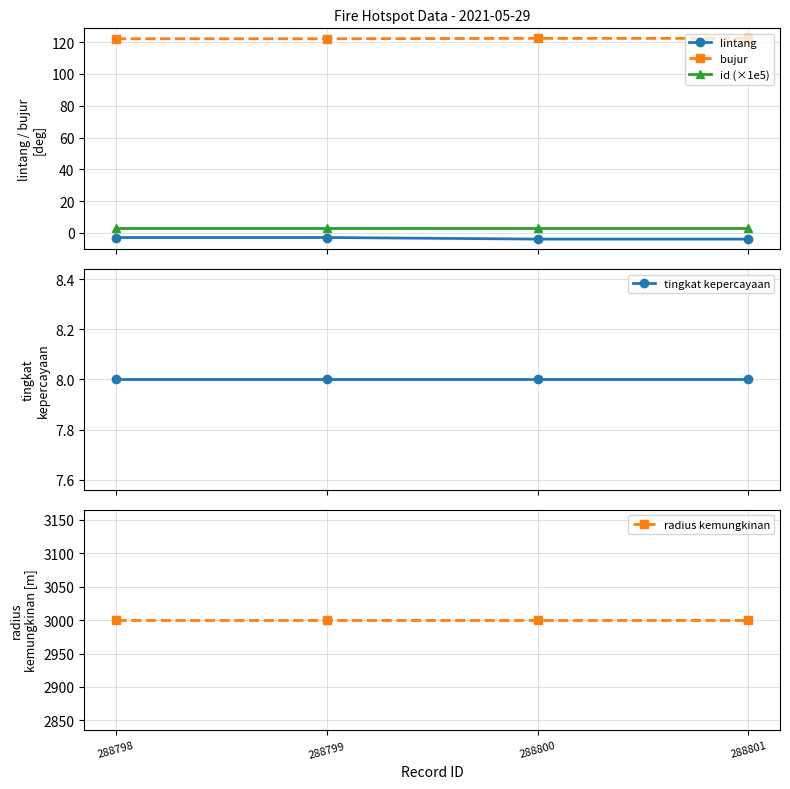

At which category is the sum across all series the highest?

288798